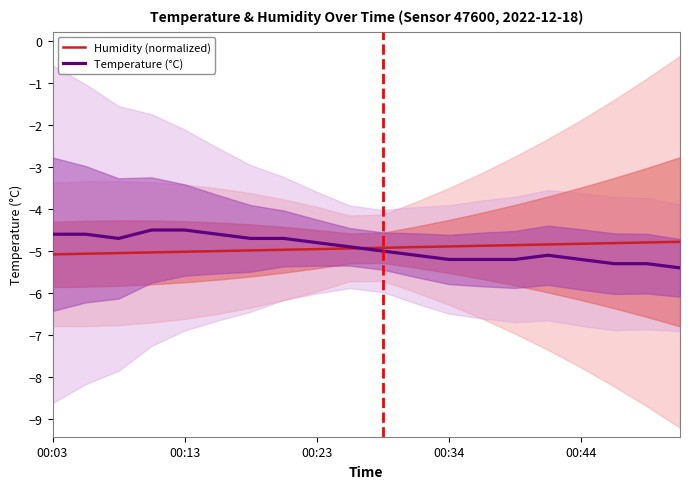

Is it true that Temperature (°C) equals -4.5 at 00:13?

True